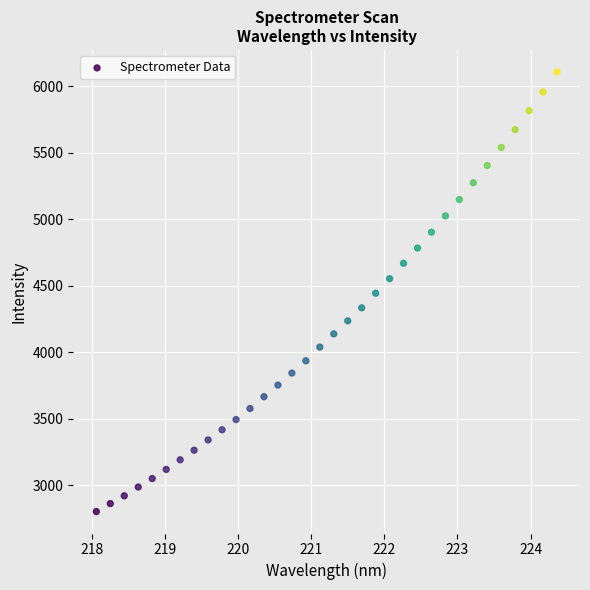

What is the range of Y values (max minus min)?

3302.6